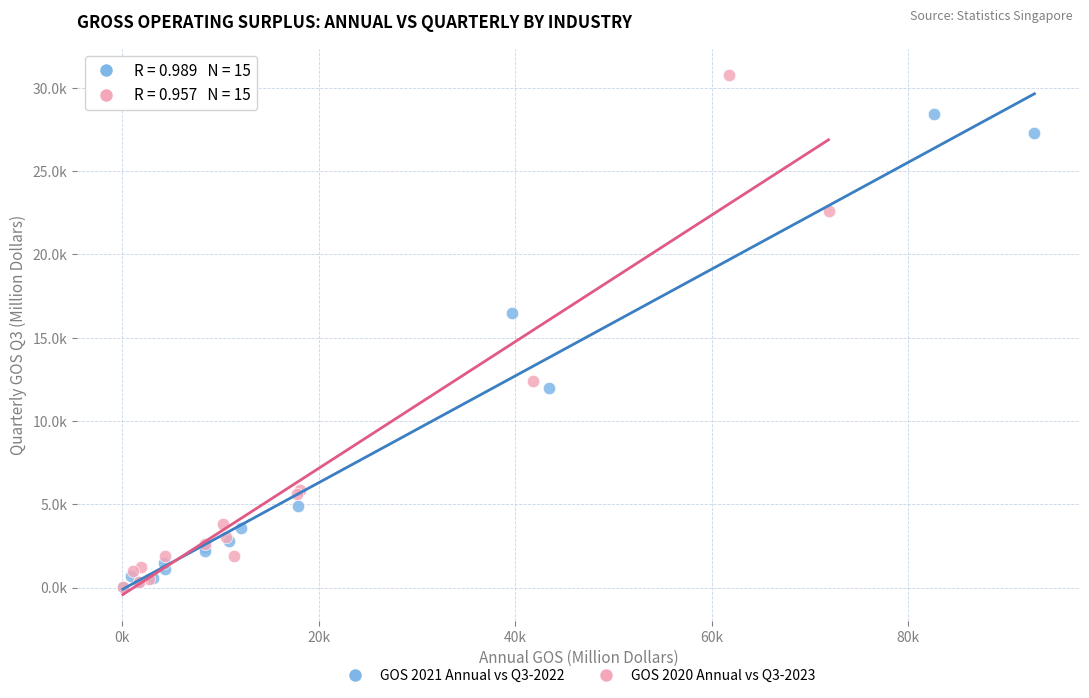

What are all the series names shown in the legend?

GOS 2021 Annual vs Q3-2022, GOS 2020 Annual vs Q3-2023